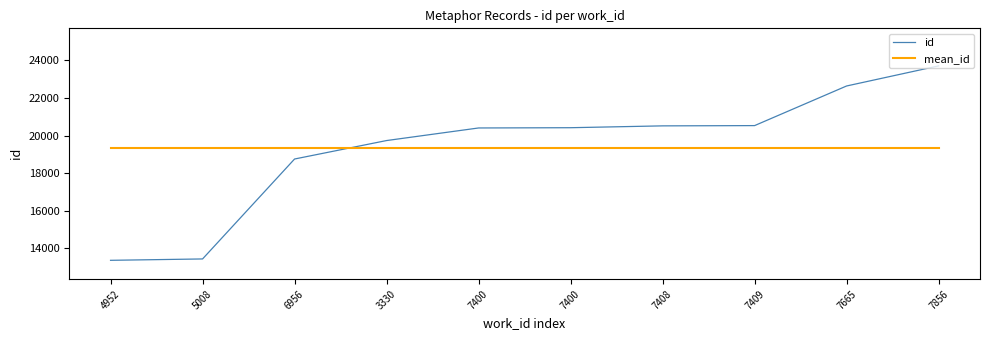

Which category has the lowest value across all series?

4952